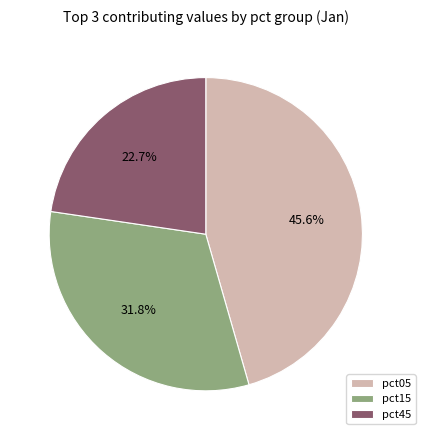

Does pct15 account for over 50% of the chart?

No